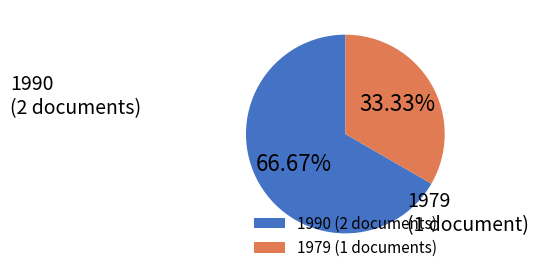

Is the sum of 1979 (1 documents) and 1990 (2 documents) greater than half?

Yes